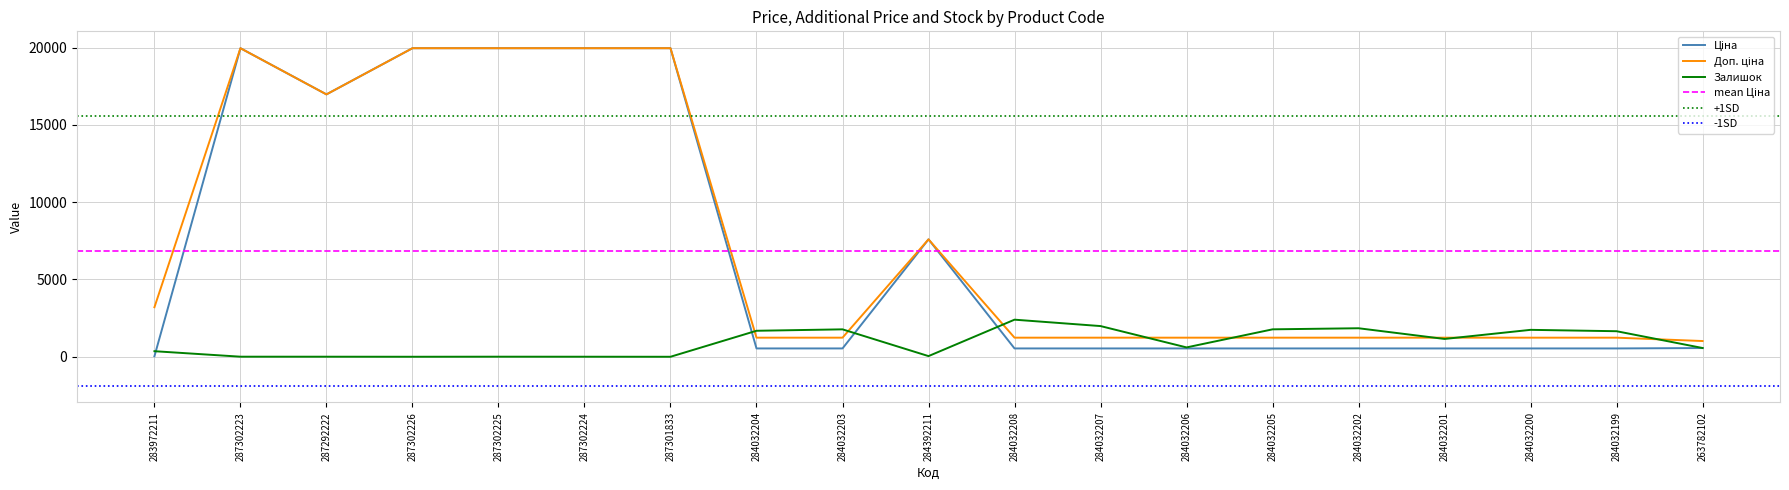

What is the spread (max minus min) of values at 287302225?

19959.2